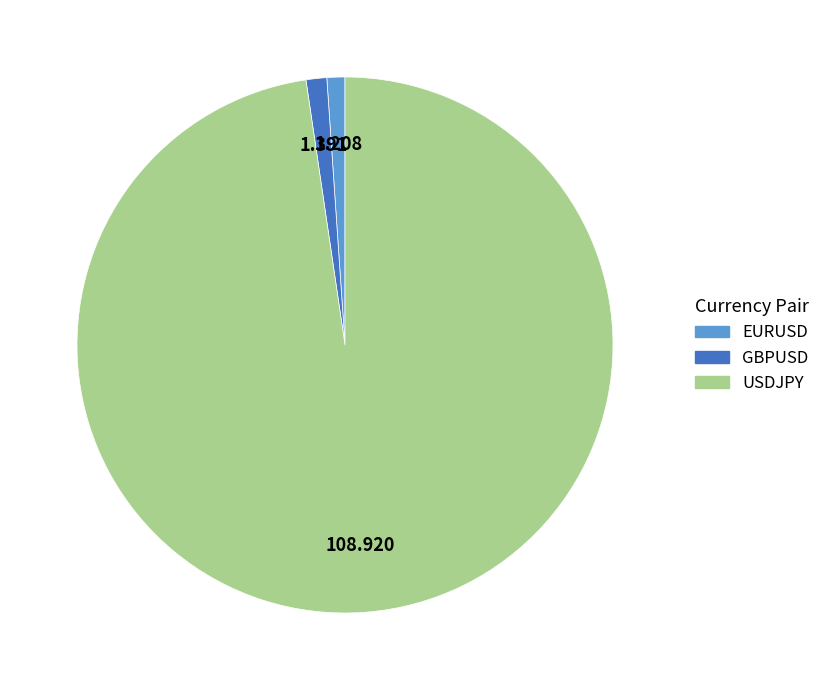

Combined, do USDJPY and EURUSD account for over 50%?

Yes